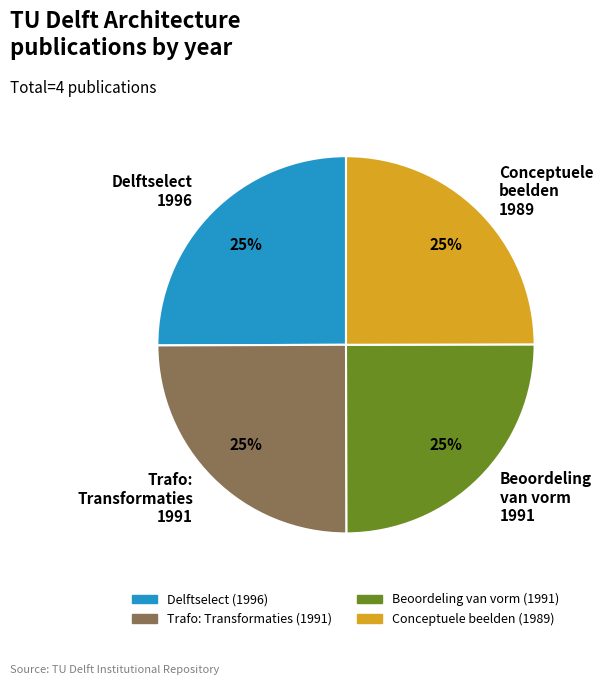

To the nearest percent, what is the average slice percentage?

25%